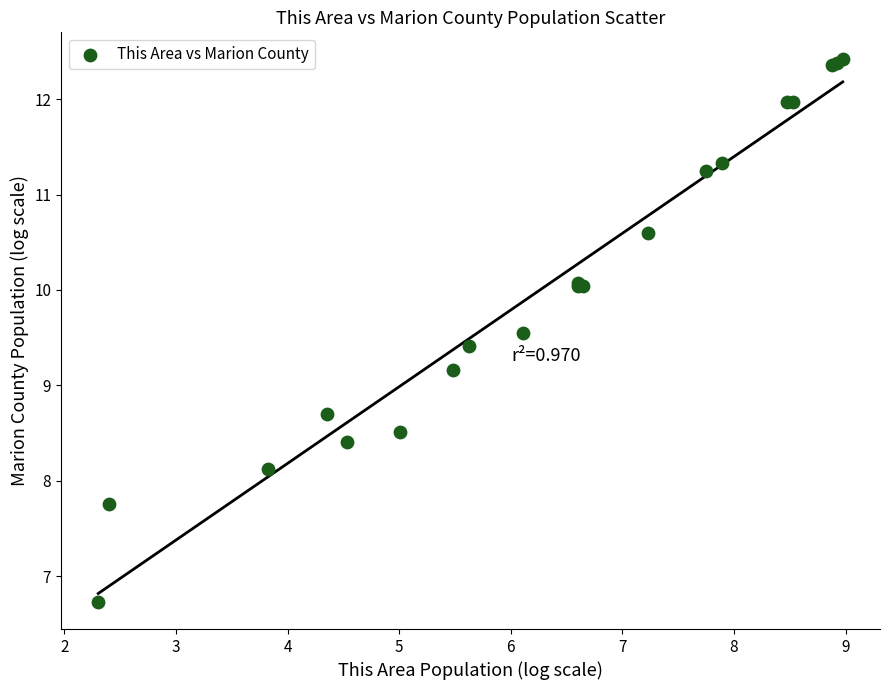

What Y value in the scatter plot is closest to 9?

9.2